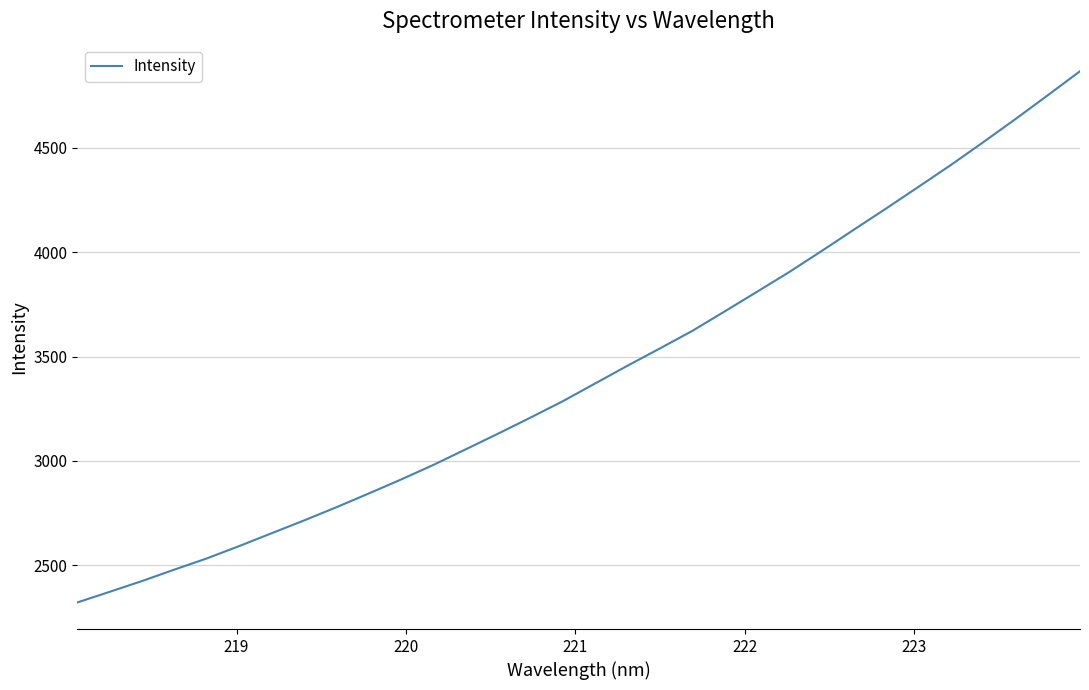

What is the minimum value shown in the chart?

2322.0